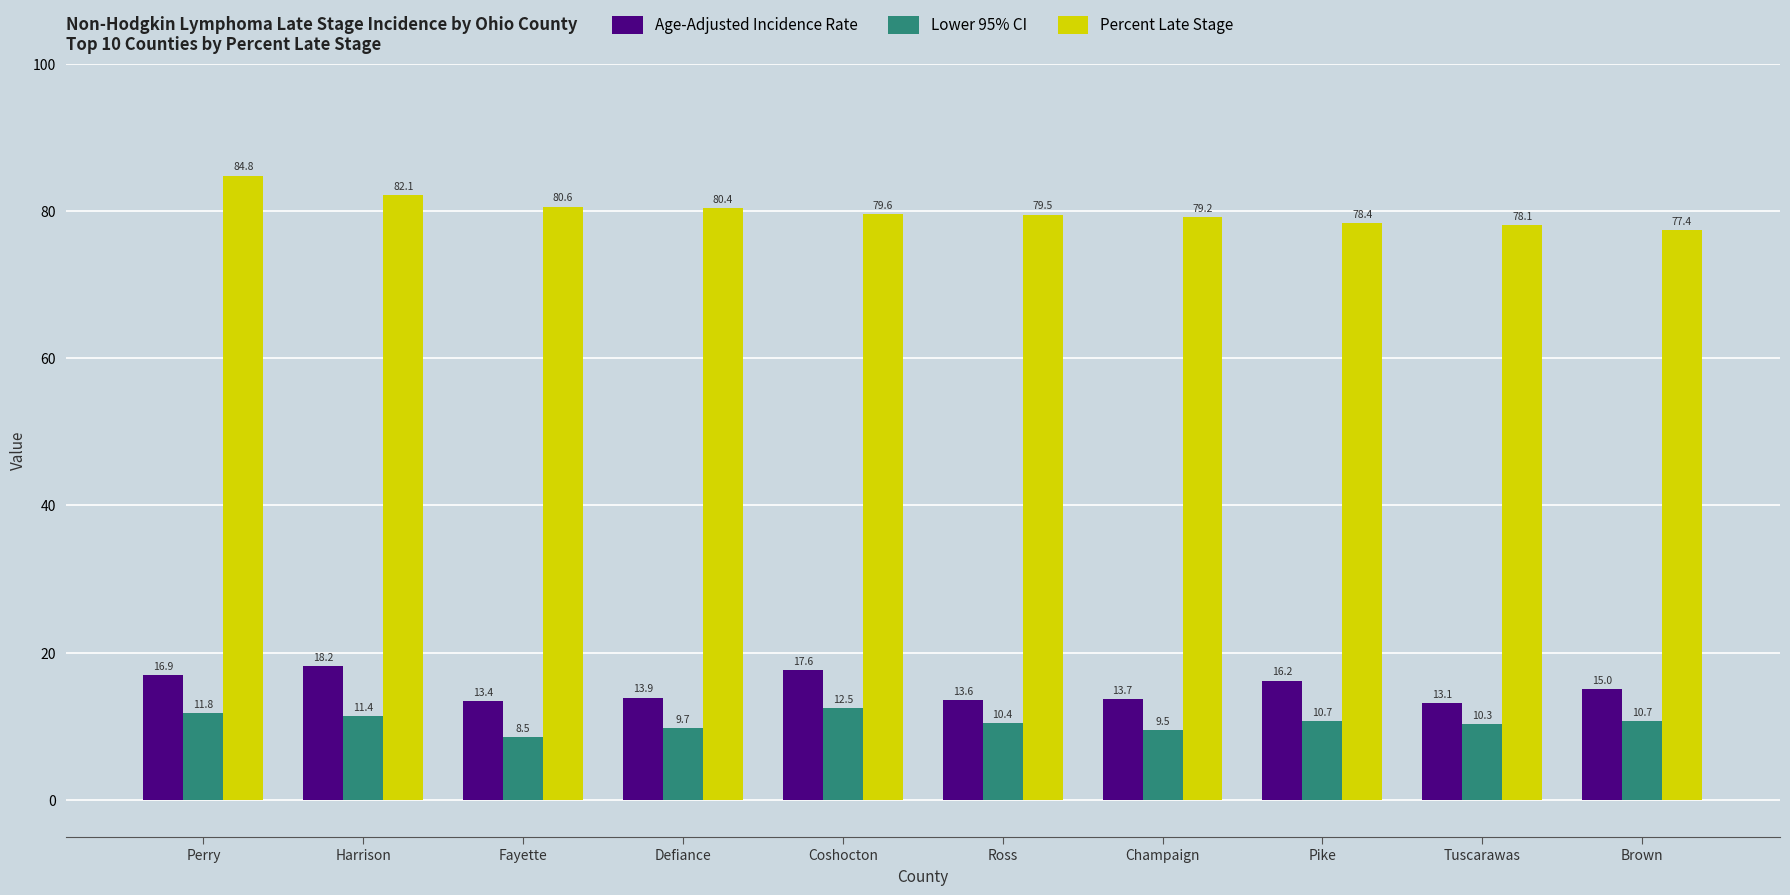

What is the difference between the highest and lowest values at Champaign?

69.7